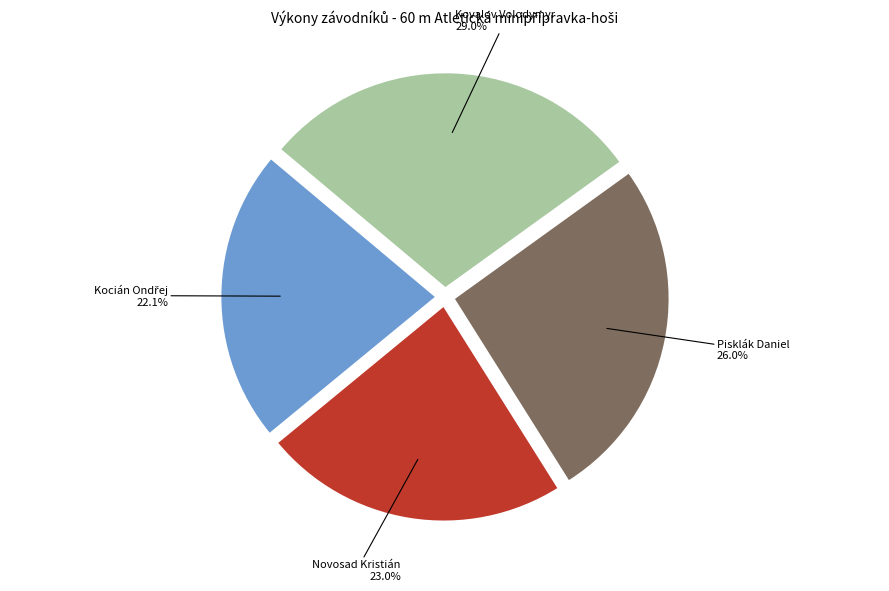

Combined, what portion of the pie is Novosad Kristián and Pisklák Daniel?

49.0%